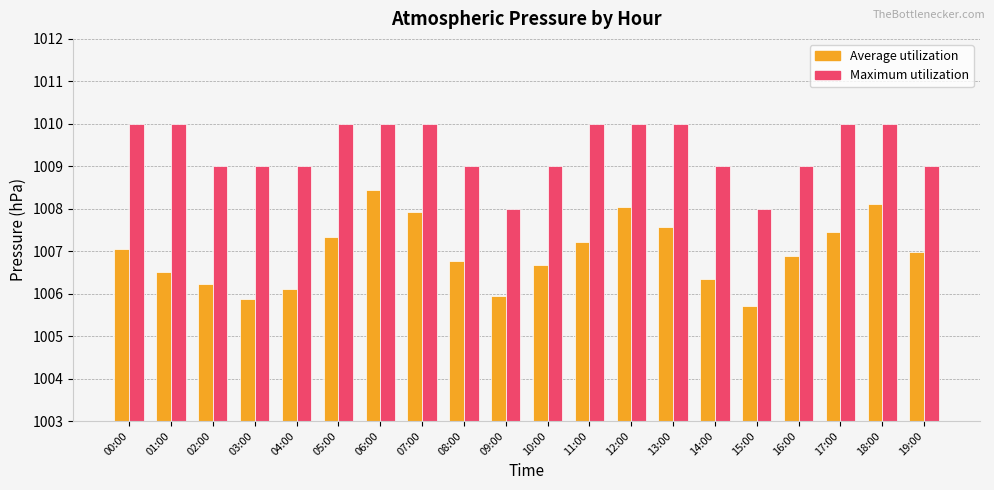

How many data points does each series have?

20